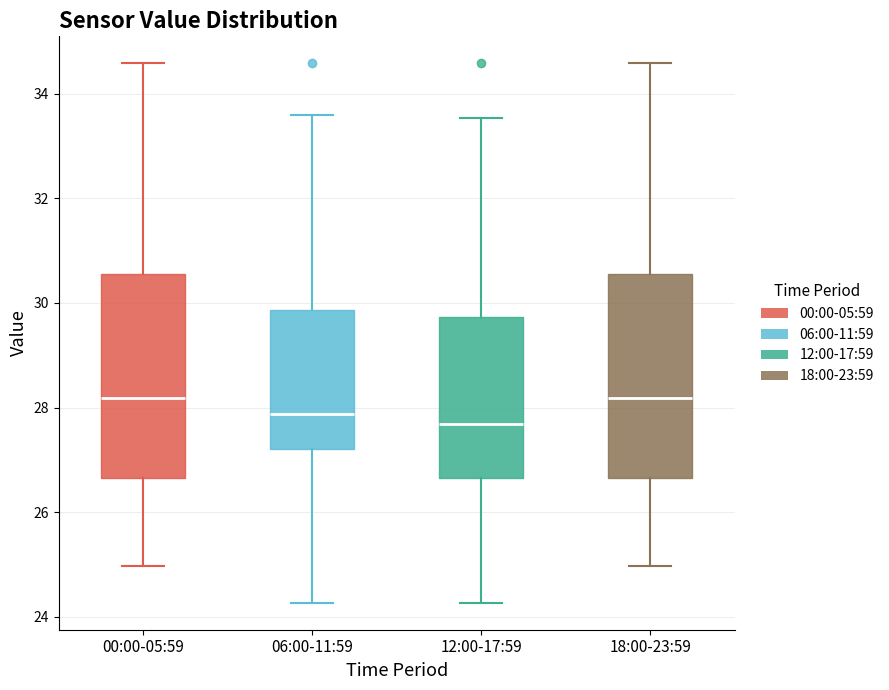

Reading left to right, read every box against the y-axis: the position of its median line, the range the box covers, and the ends of its whiskers. The values are not printed on the chart, so give them approximately, as read against the axis.

00:00-05:59: median 28.2, box 26.6 to 30.6, whiskers 25.0 to 34.6
06:00-11:59: median 27.8, box 27.2 to 29.8, whiskers 24.2 to 33.6
12:00-17:59: median 27.6, box 26.6 to 29.8, whiskers 24.2 to 33.6
18:00-23:59: median 28.2, box 26.6 to 30.6, whiskers 25.0 to 34.6